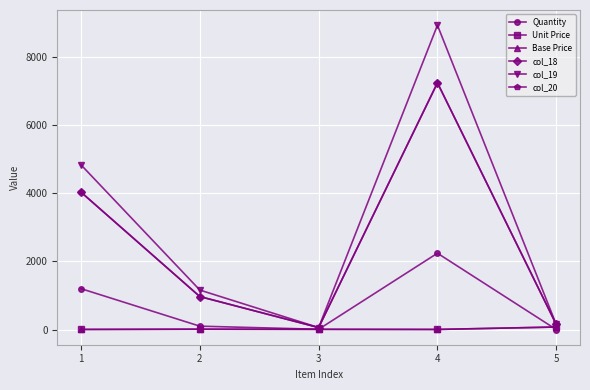

Which series has the widest spread of values?

col_19